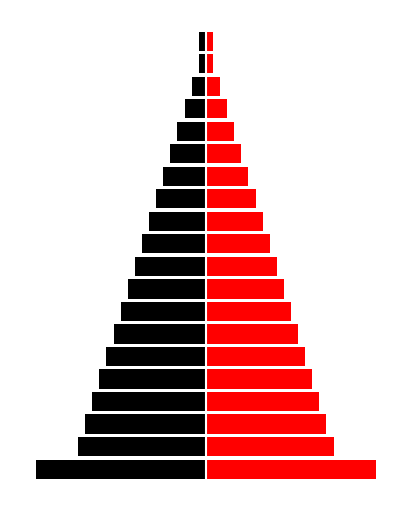

What is the difference between the second highest and second lowest values in the Gesundheits- und Krankenpflege series?

17